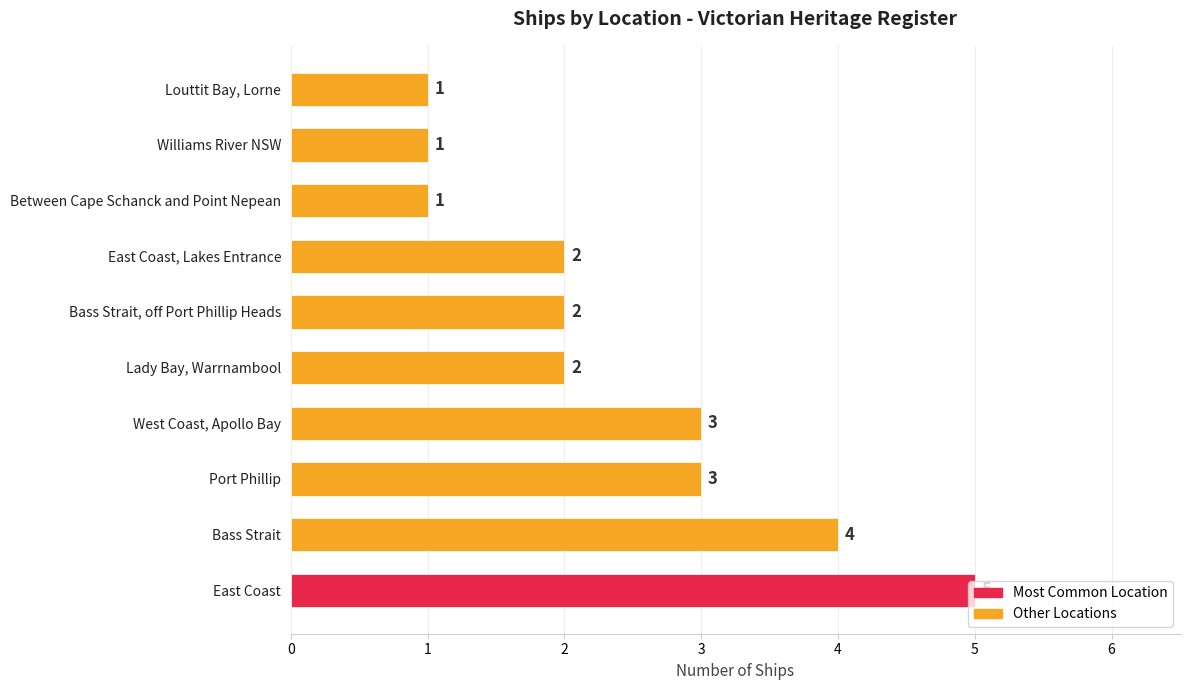

How many values are between 1 and 3?

8